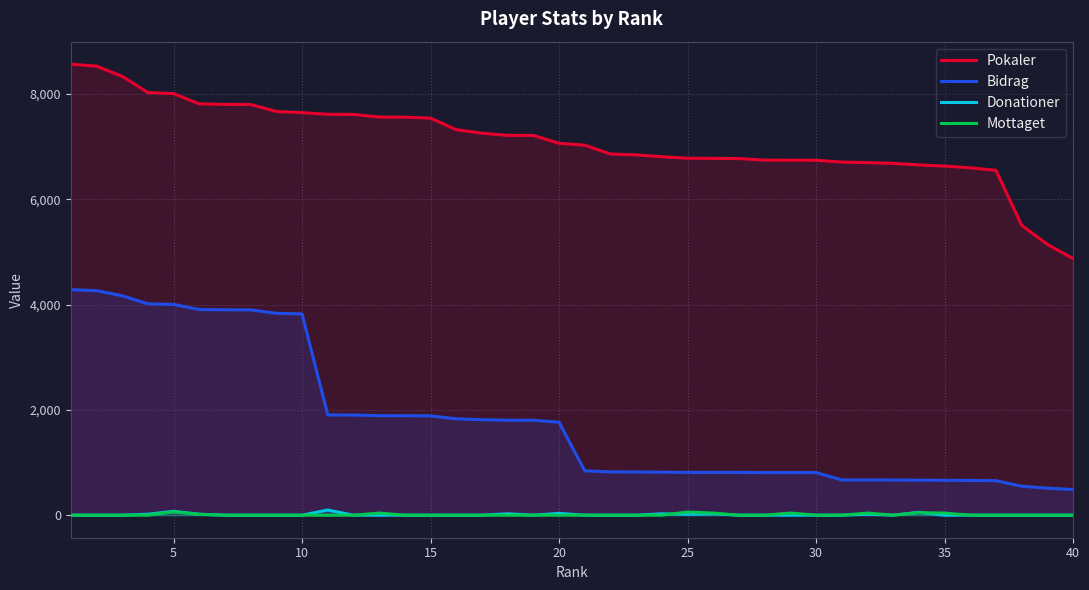

What is the value of the Bidrag point at the 24th from the left?

817